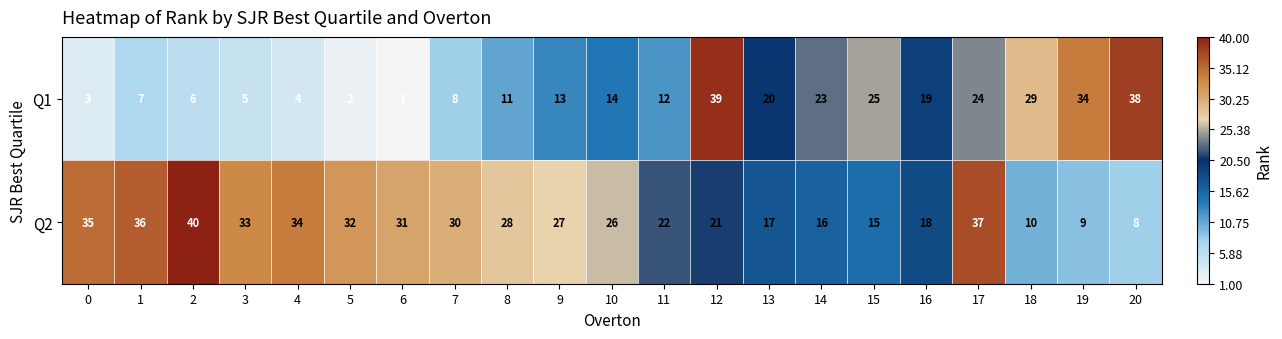

What is the spread (max minus min) of values at 18?

19